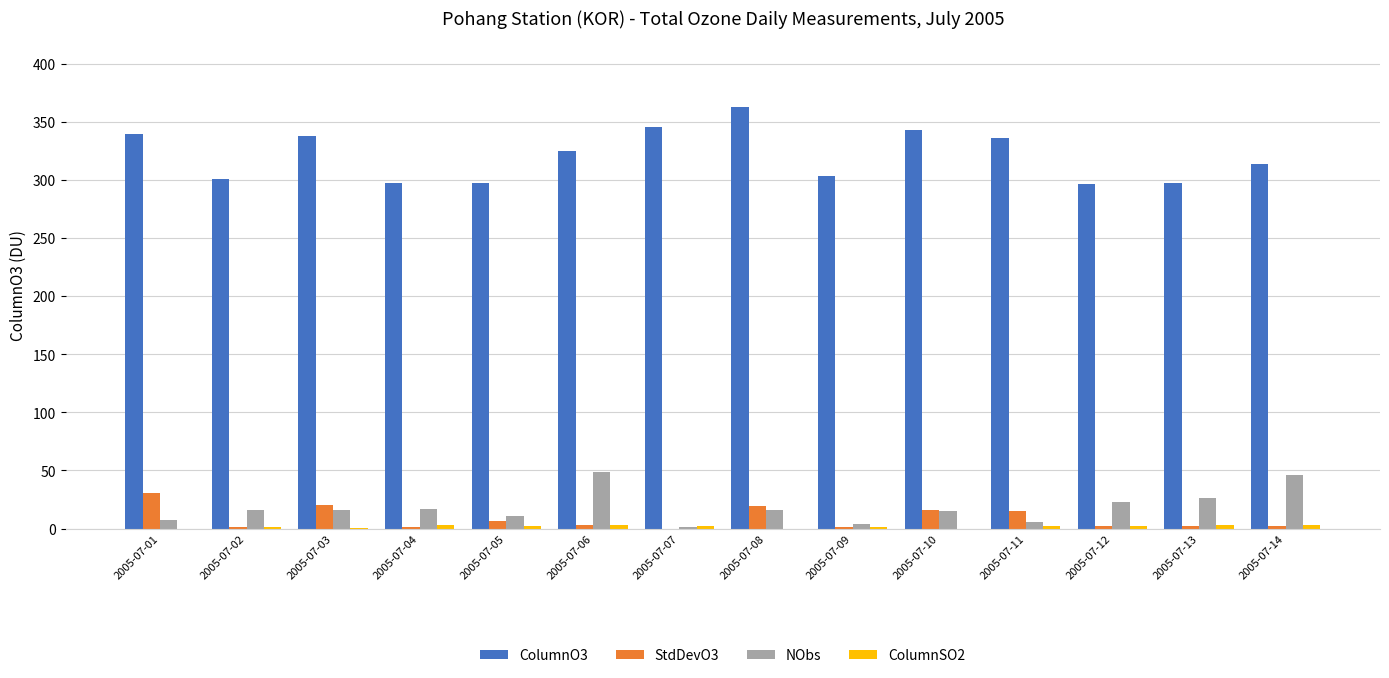

What is the value of the ColumnSO2 bar at the 13th from the left?

3.0